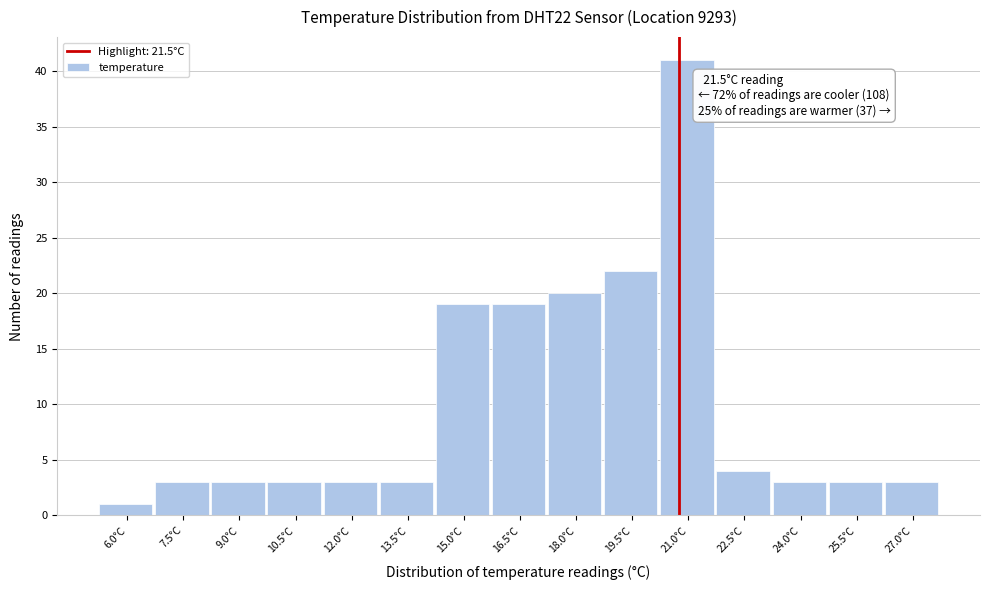

Reading right to left, list all the values displayed in this chart.

3	3	3	4	41	22	20	19	19	3	3	3	3	3	1